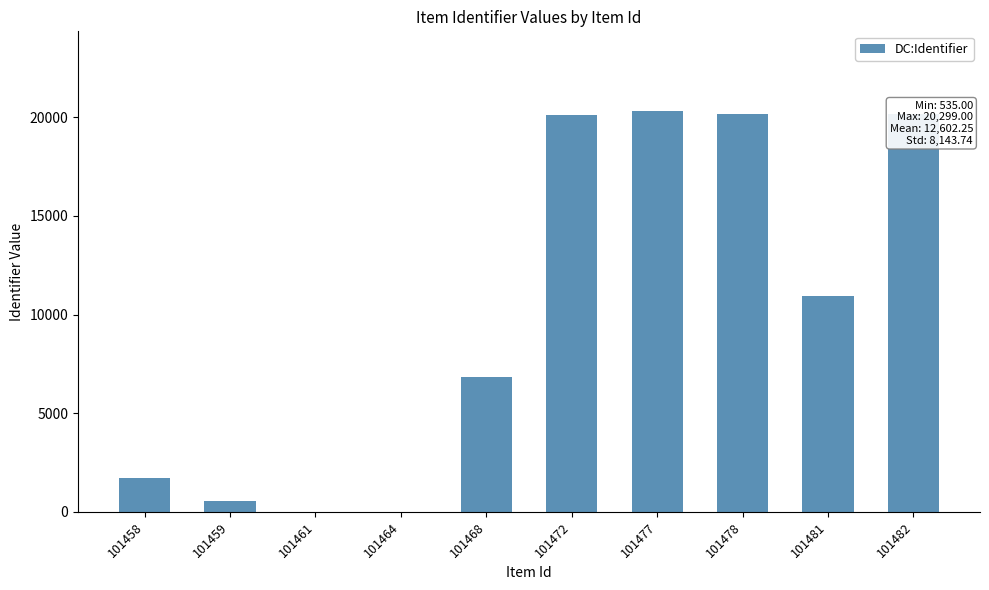

What is the difference between the values at 101459 and 101464?

535